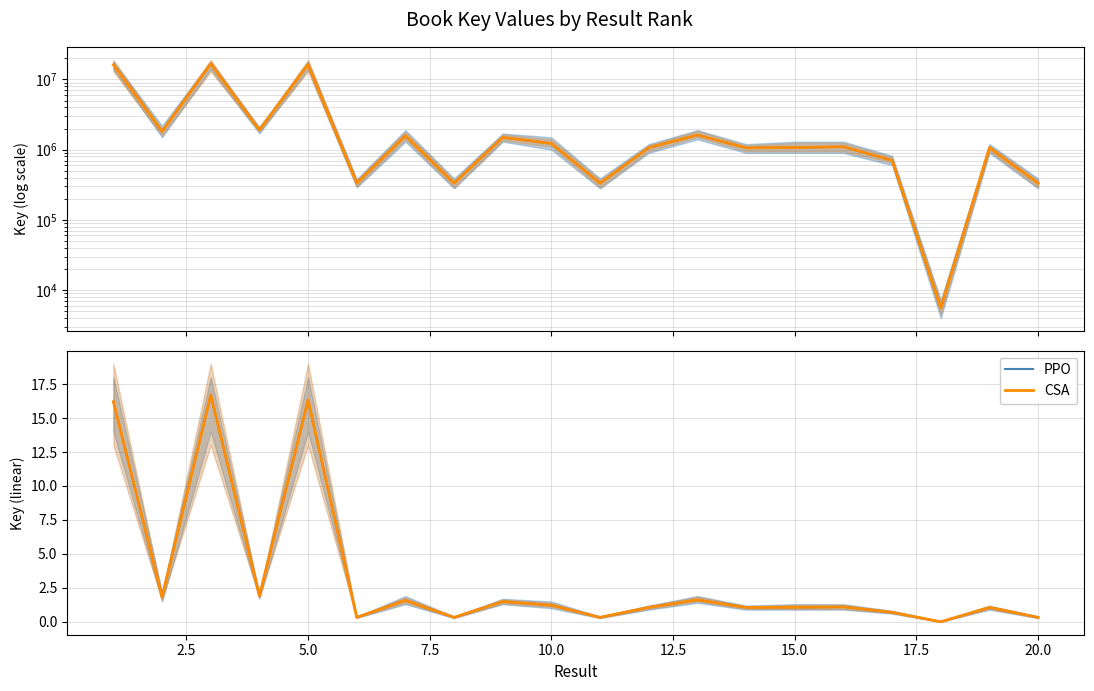

At which category does PPO reach its first local peak?

5.0